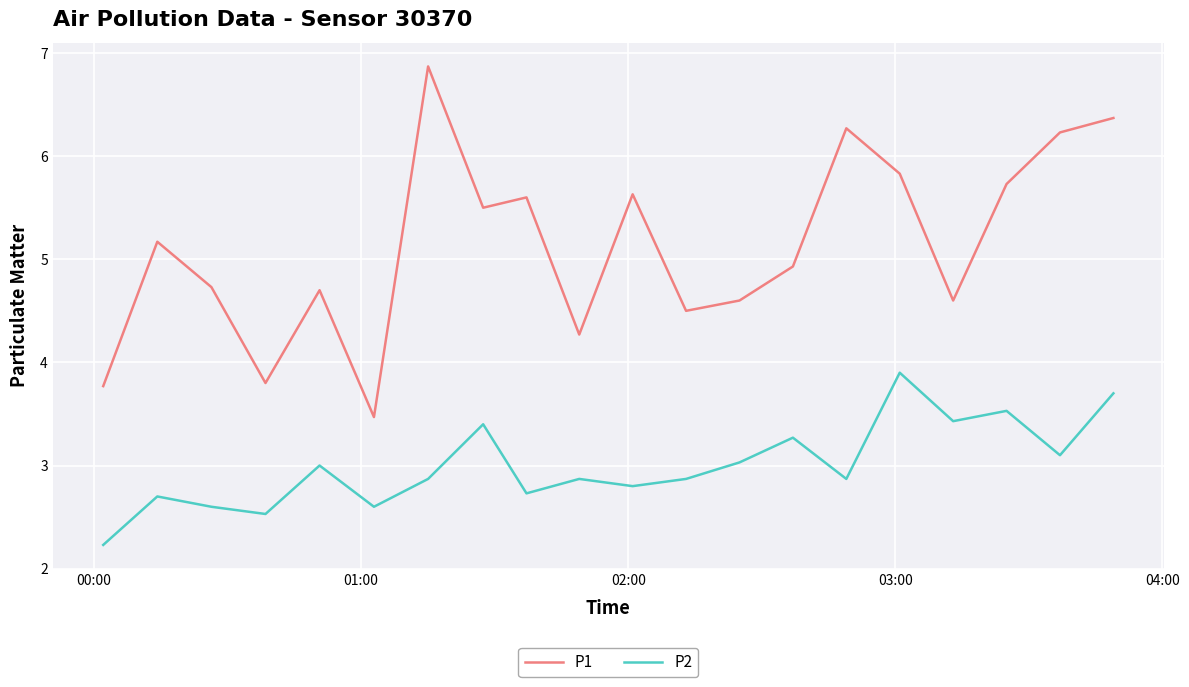

True or false: P1 and P2 cross at least once.

False